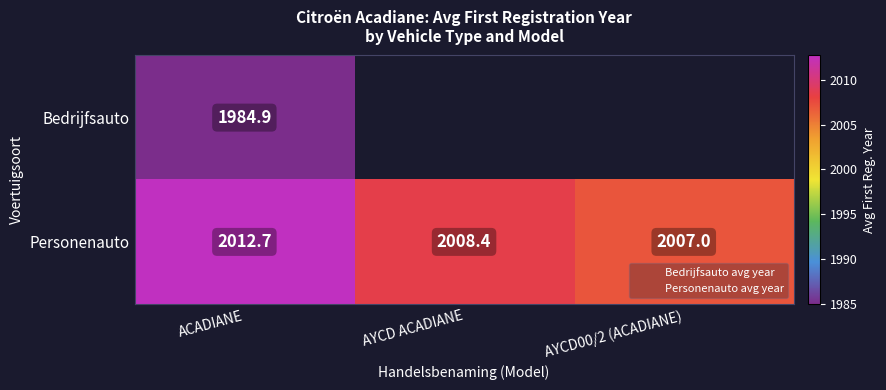

How many values in the Personenauto series exceed 2008?

2